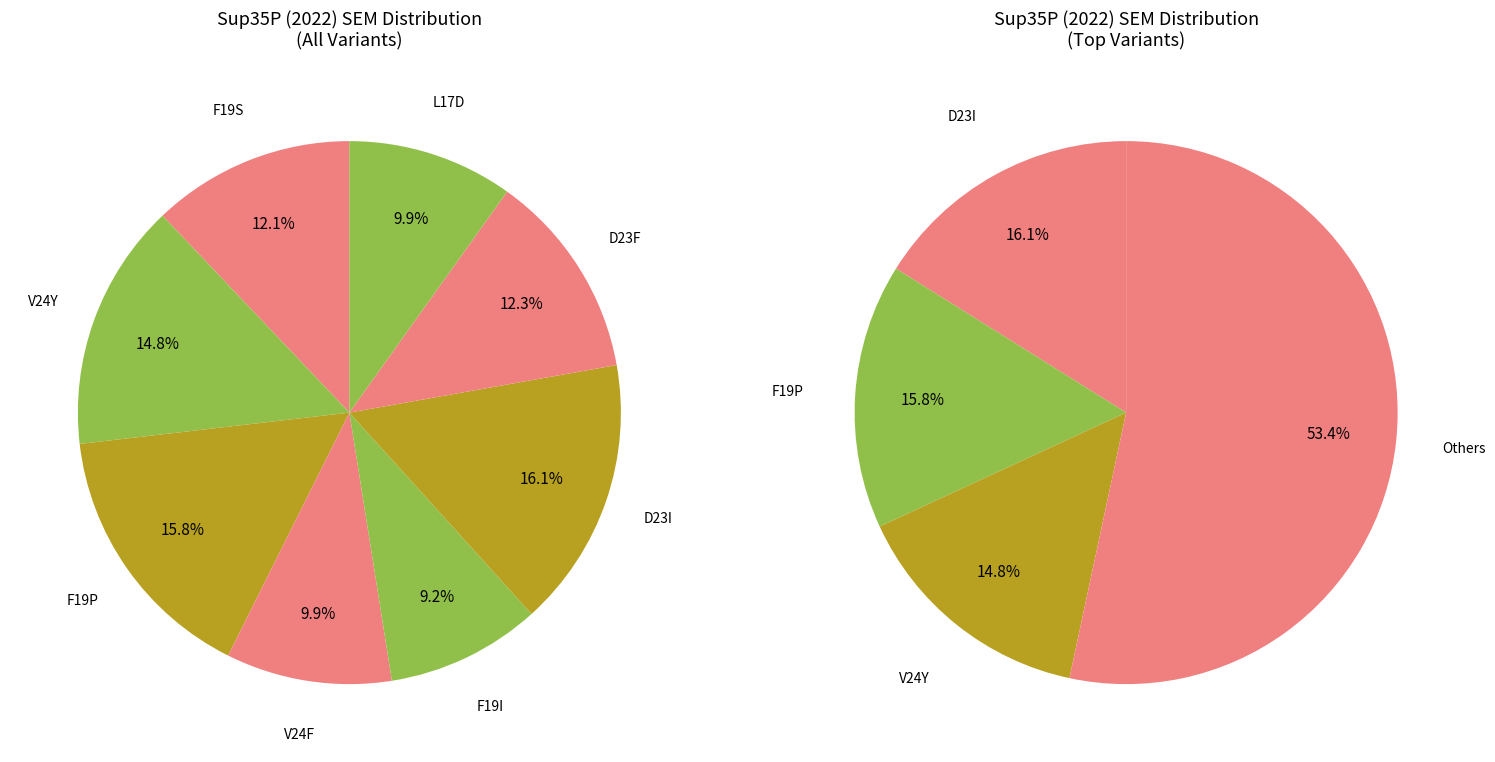

How many slices are in this pie chart?

8